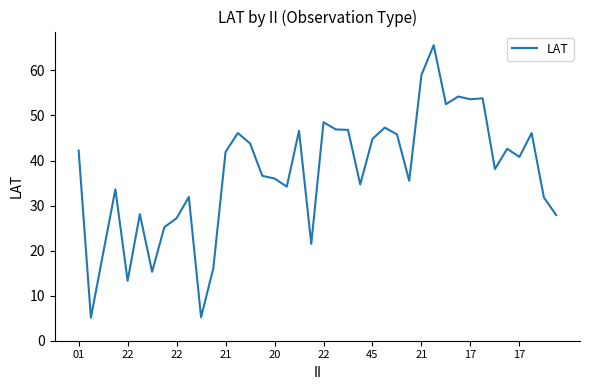

What is the minimum value shown in the chart?

5.1